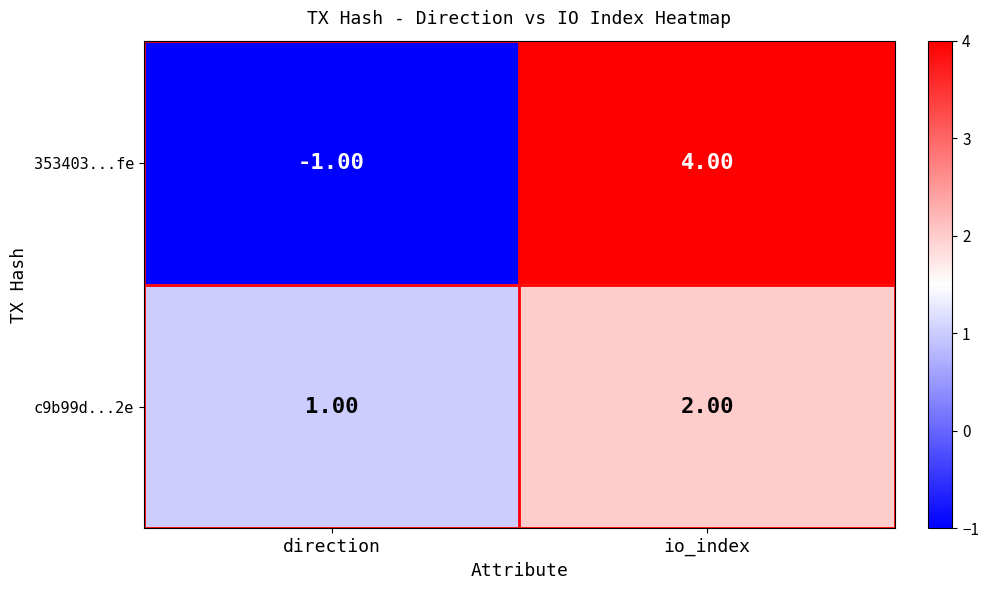

What is the sum of the c9b99d...2e values at io_index and direction?

3